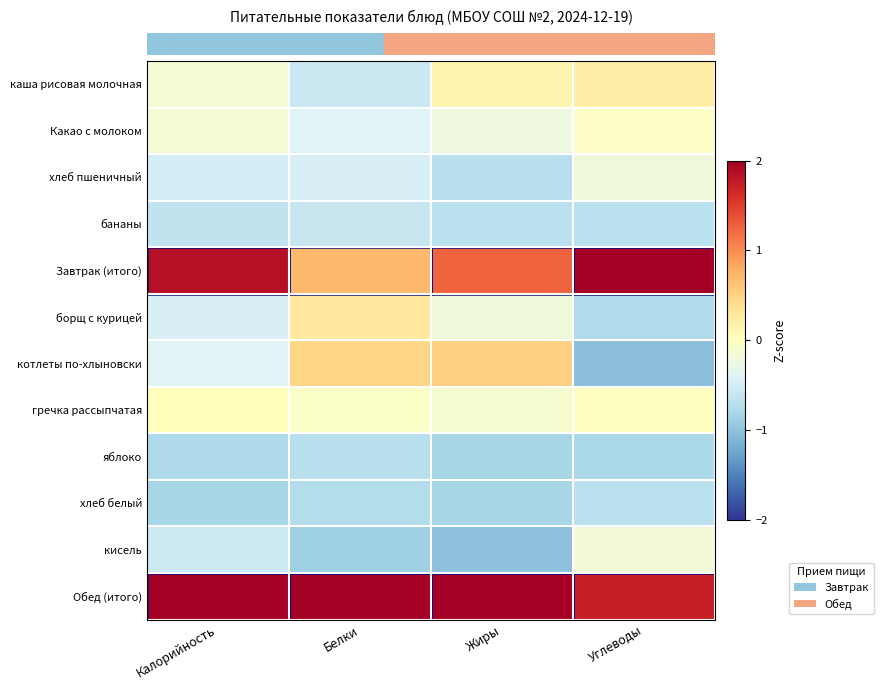

At which category is the sum across all series the highest?

Калорийность